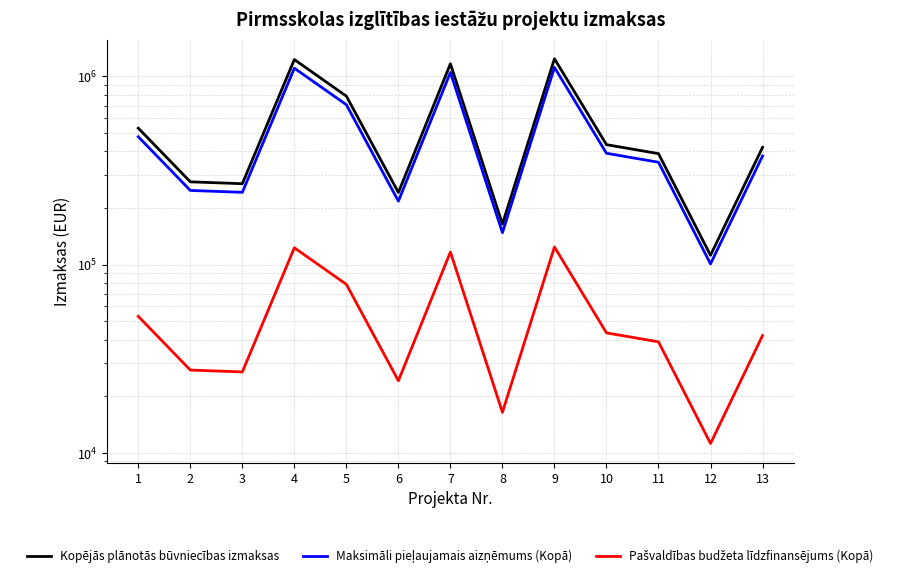

What is the spread (max minus min) of values at 5?

707163.6